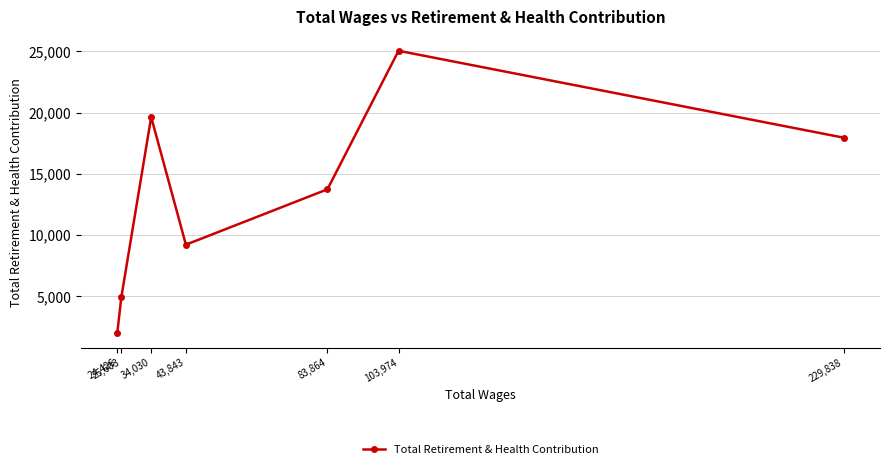

Reading left to right, what are all the values shown in this chart?

24,426=1964	25,603=4953	34,030=19642	43,843=9212	83,864=13736	103,974=25056	229,838=17955